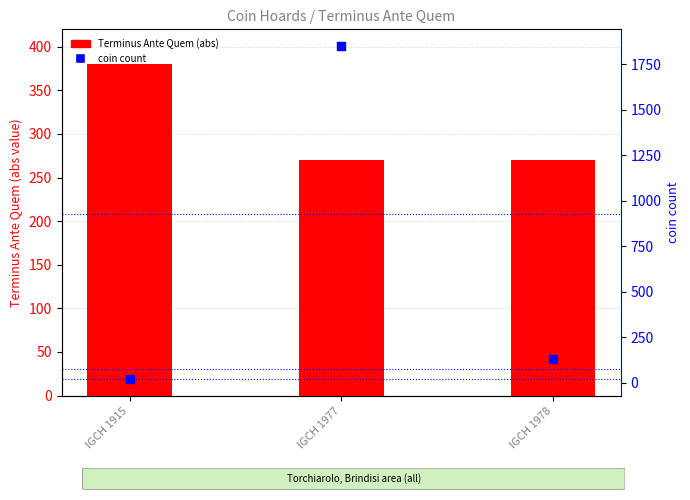

At which category is the sum across all series the highest?

IGCH 1977